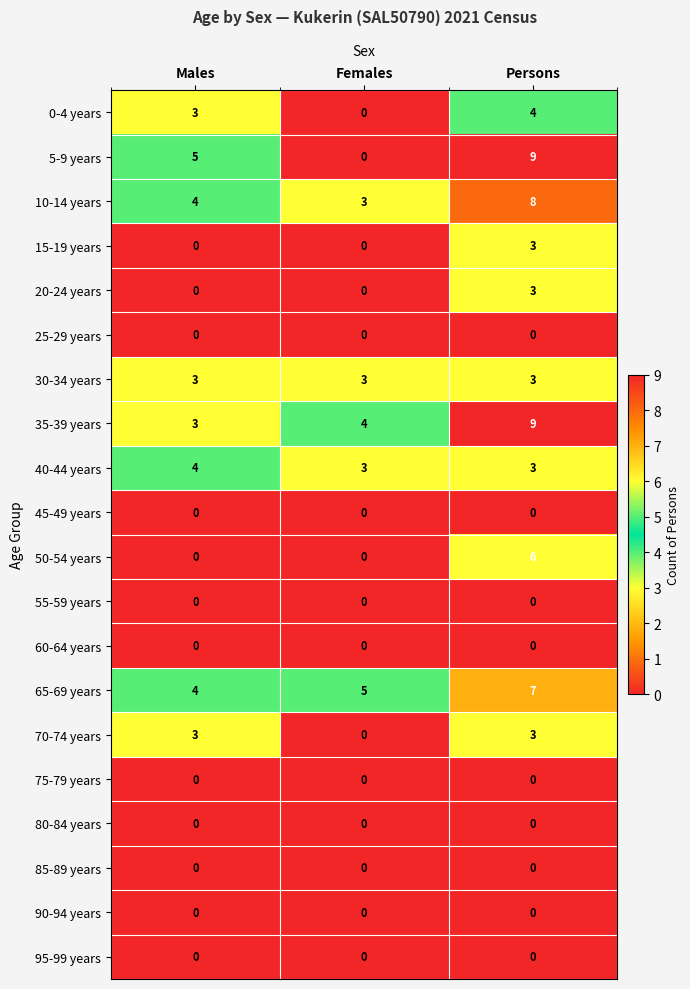

Is the value of 20-24 years at Persons greater than the value of 90-94 years at Males?

Yes